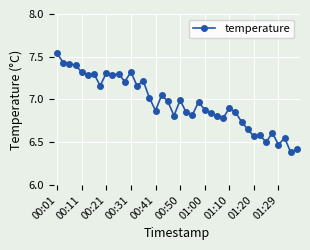

What is the sum of all values?

278.6